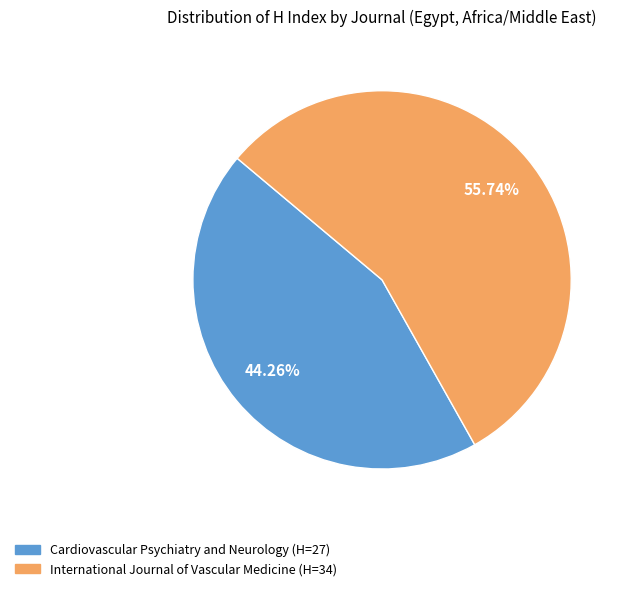

To the nearest percent, what percentage of the pie is International Journal of Vascular Medicine?

56%